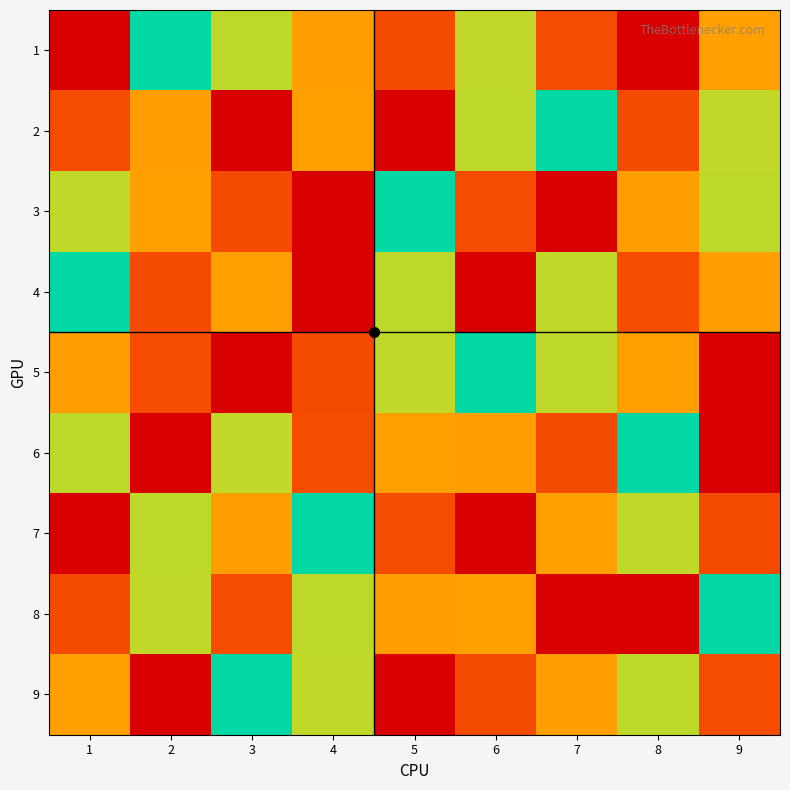

What is the total value across all series at 6?

45